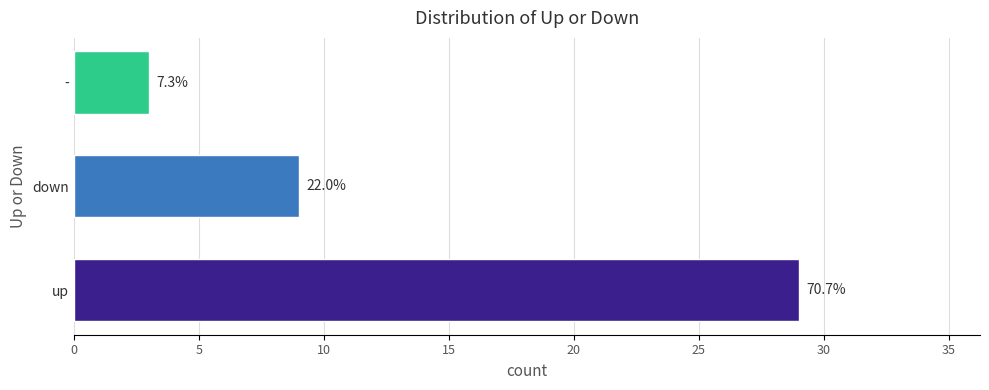

True or false: the data shows 22 at up.

False